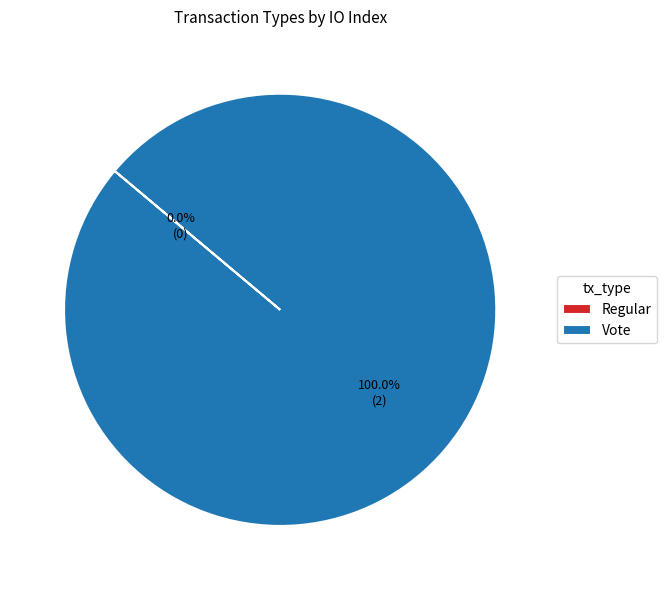

Rank the categories by value from lowest to highest.

Regular, Vote